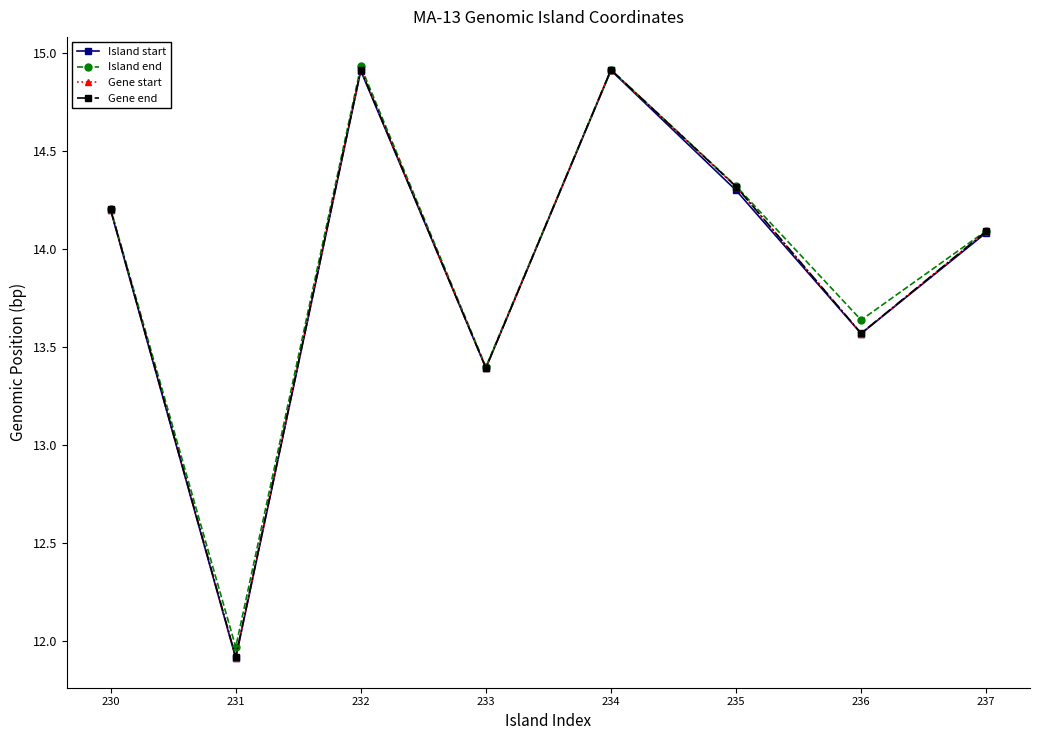

Where does the Island start series first go above 14?

230